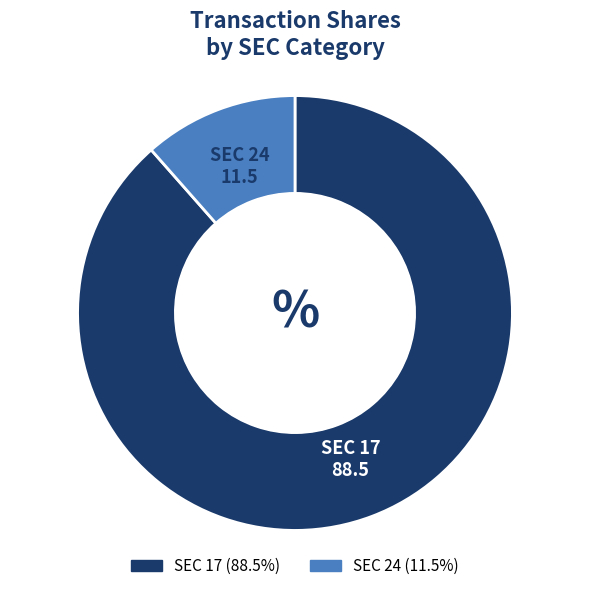

Does any single category account for the majority?

Yes